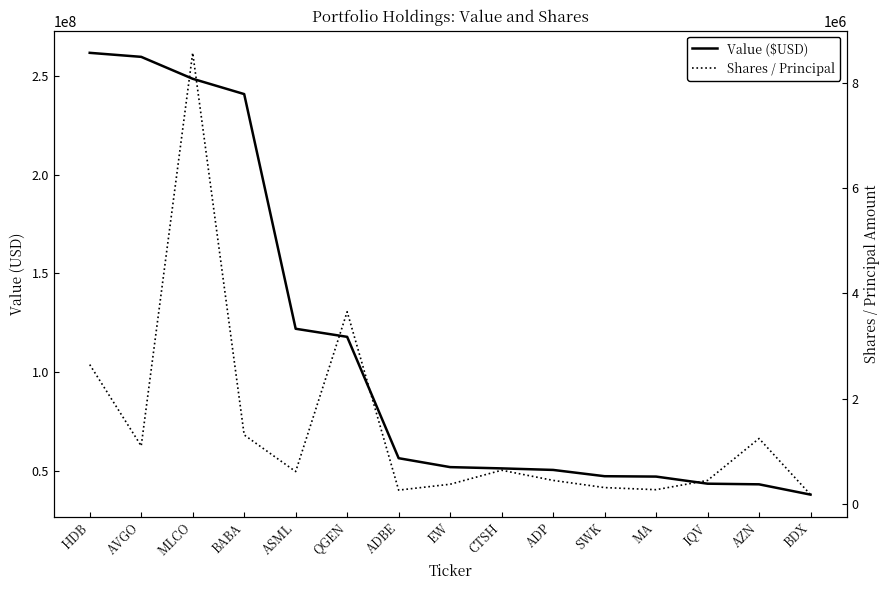

How many data points in Shares / Principal are less than 614736?

7